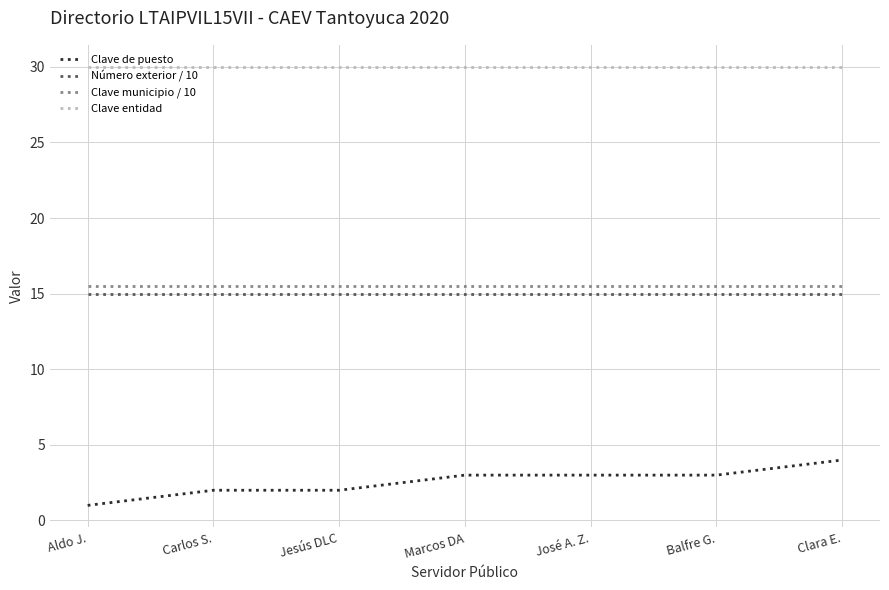

What value does the Clave municipio / 10 series have at José A. Z.?

15.5